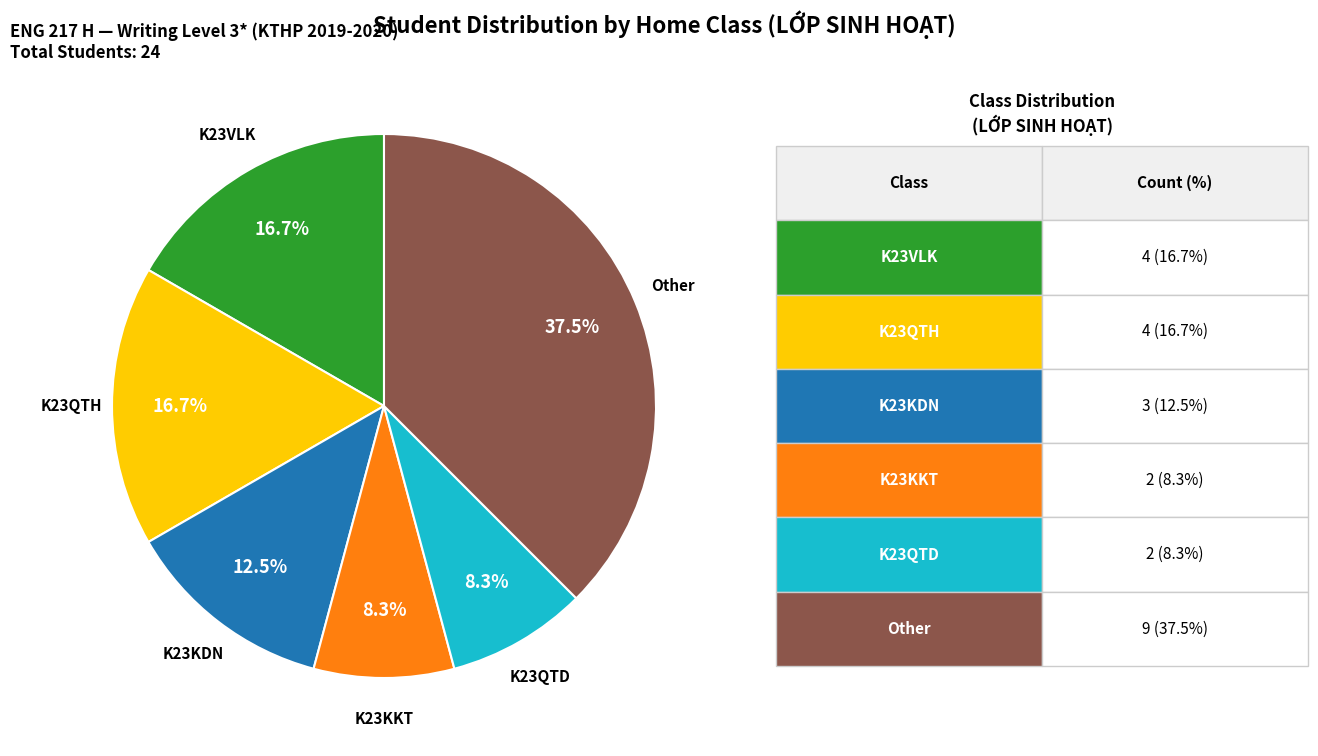

To the nearest percent, what is the difference between the largest and smallest slice percentages?

29%